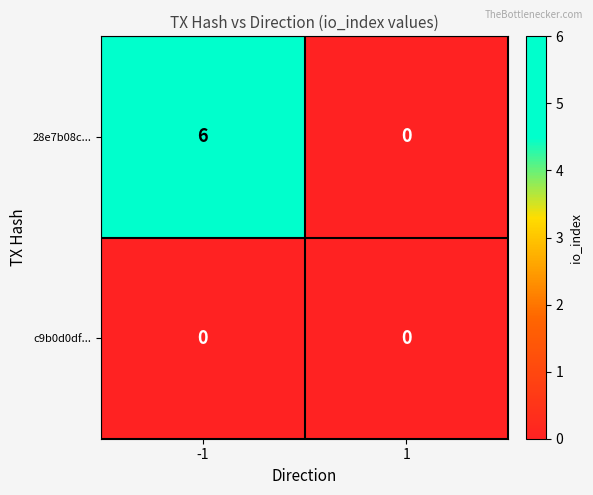

Which category has the highest value across all series?

-1